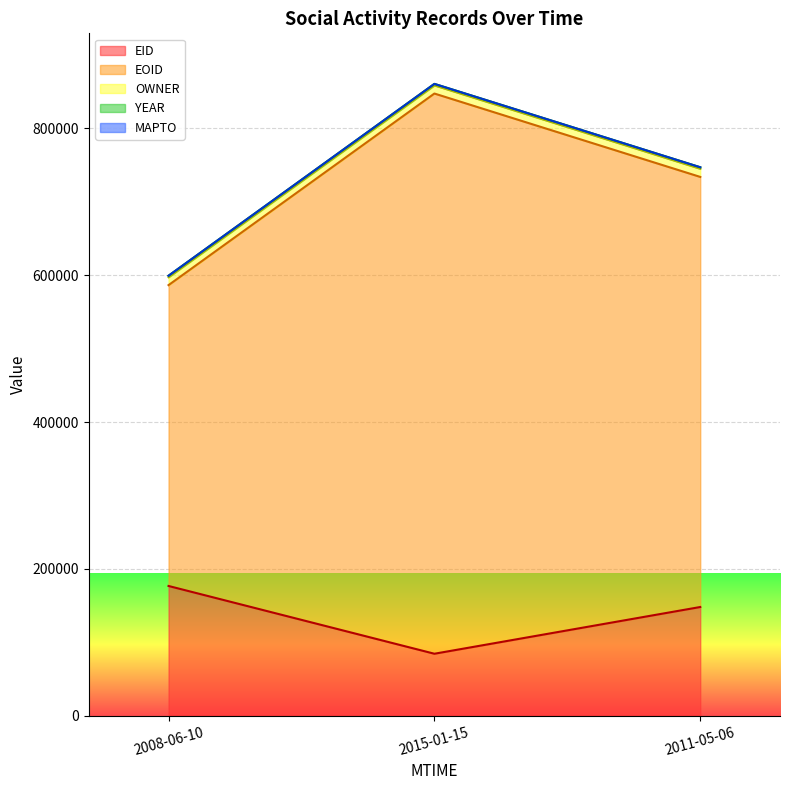

What is the highest value of the YEAR series?

2008